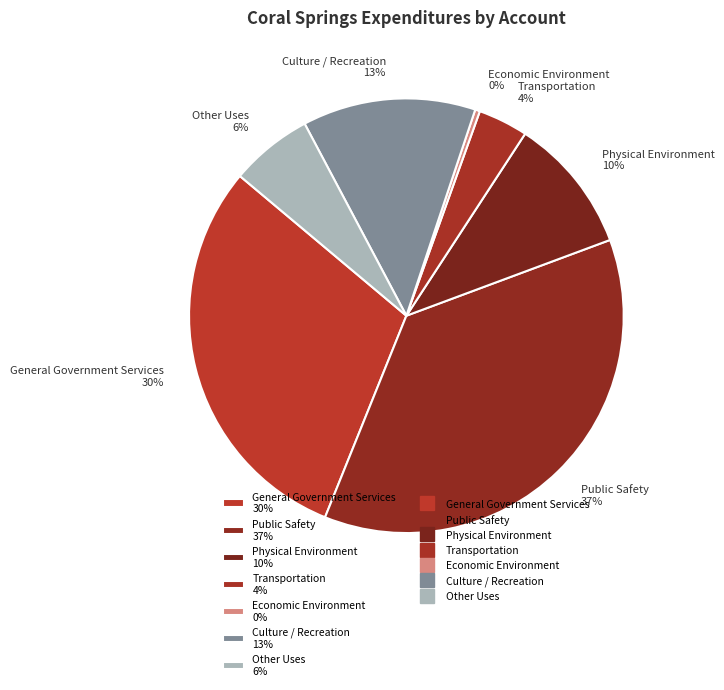

Approximately how many times larger is the value at Other Uses 6% compared to Economic Environment 0%?

17.2